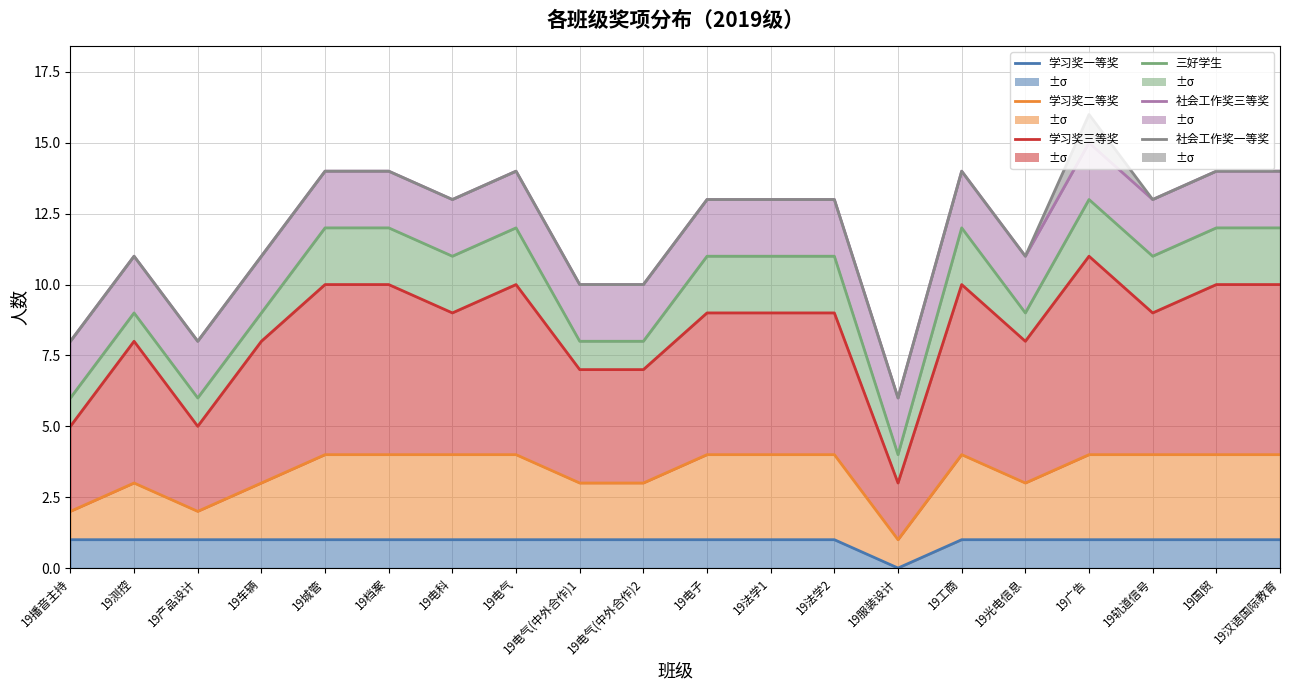

Where is 学习奖一等奖 nearest to the value 0?

19服装设计